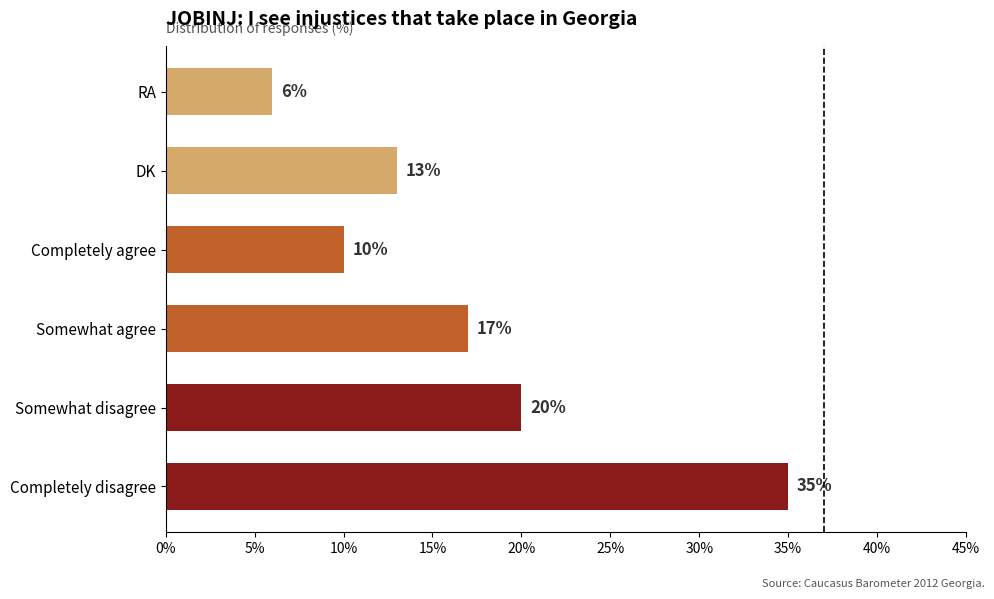

Which category has the lowest value across all series?

RA